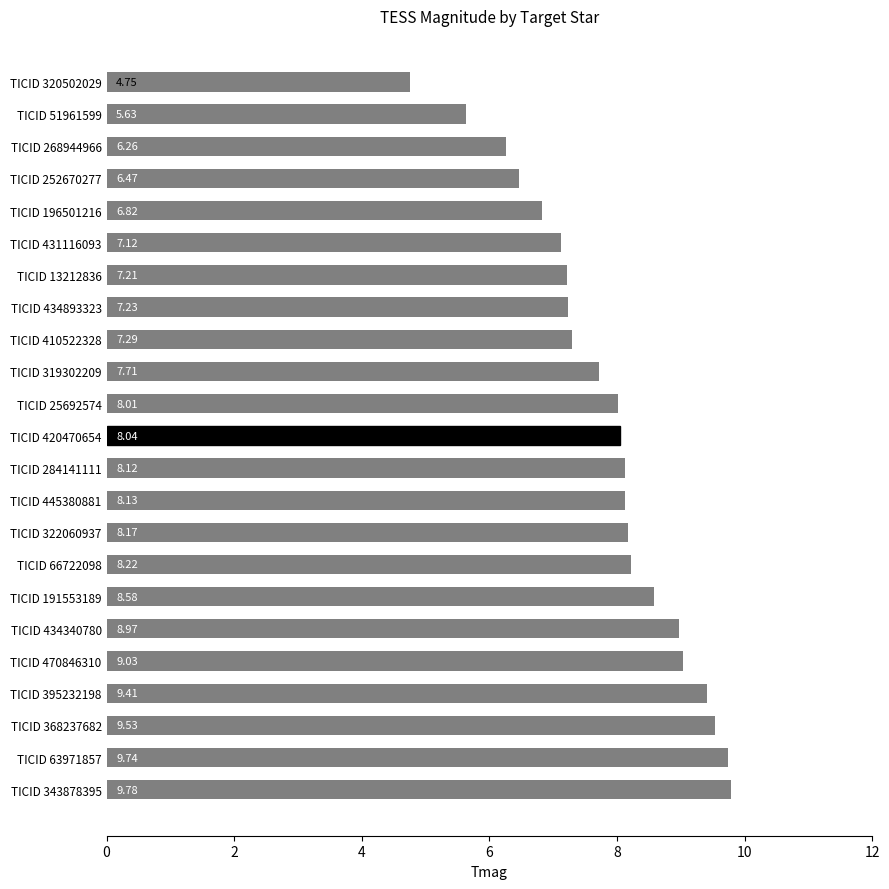

What is the ratio of the value at TICID 252670277 to the value at TICID 66722098?

0.8